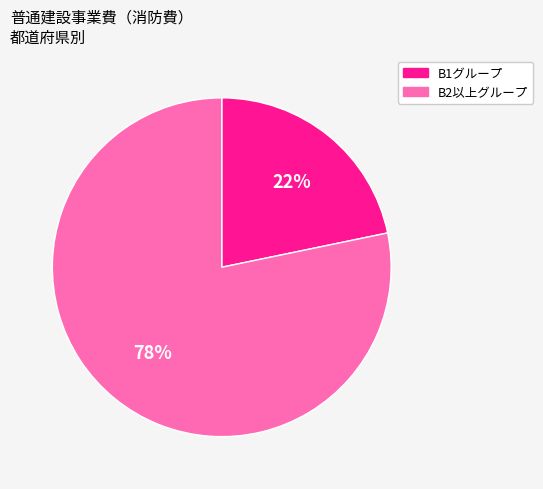

How many segments does this pie chart have?

2